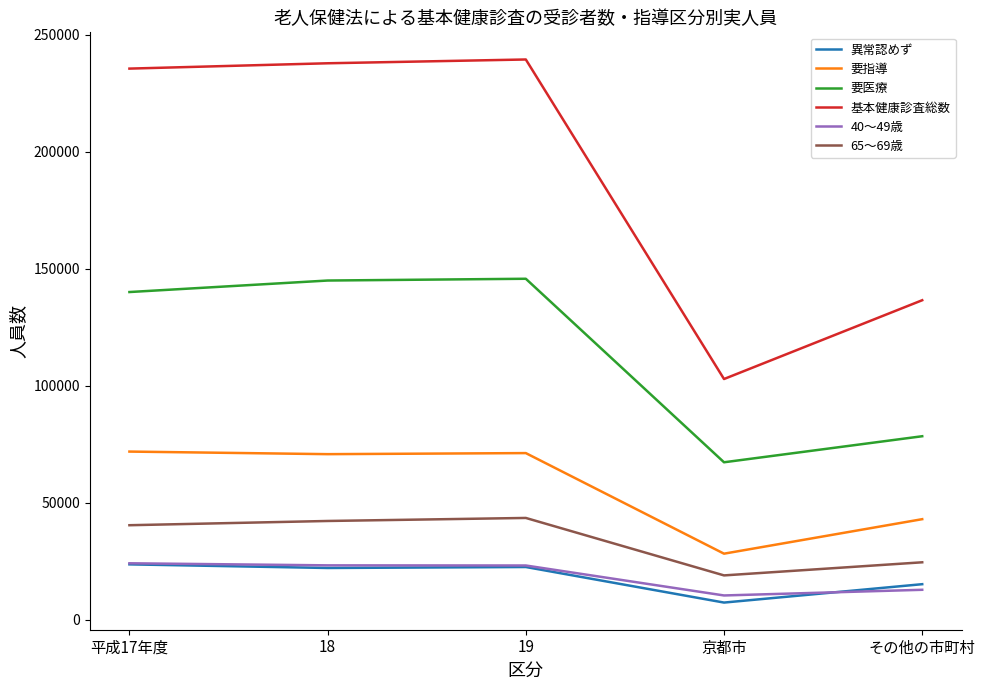

Which category has the lowest value across all series?

京都市